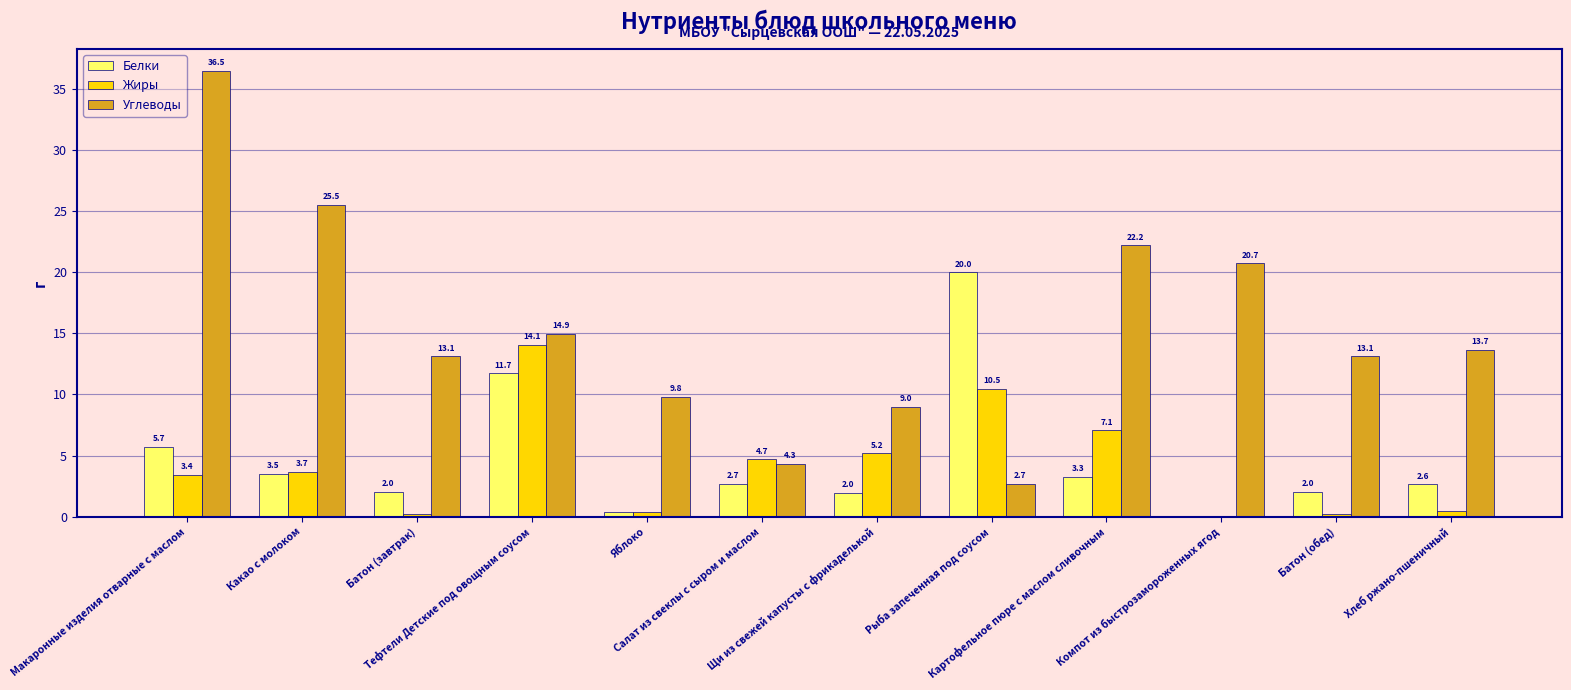

Which series has the largest total across all categories?

Углеводы